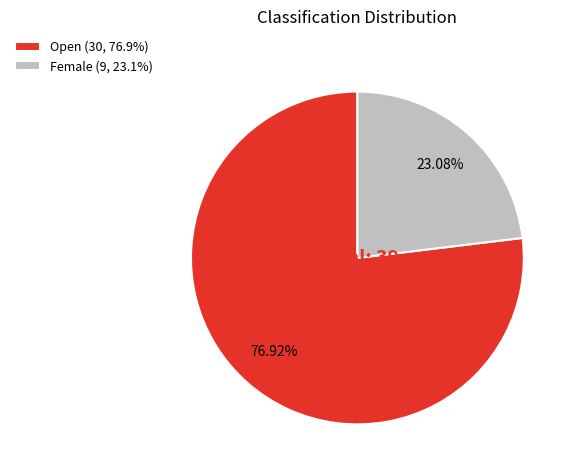

Which category has the smallest portion of the pie?

Female